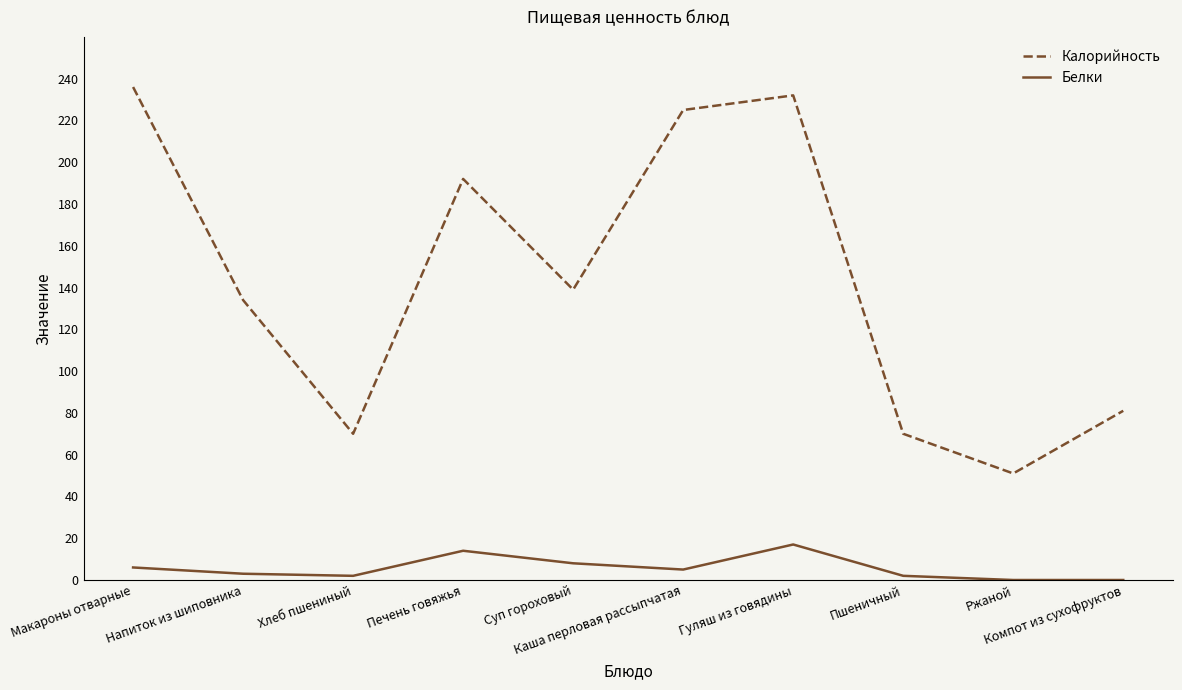

What is the difference between the highest and lowest values at Напиток из шиповника?

131